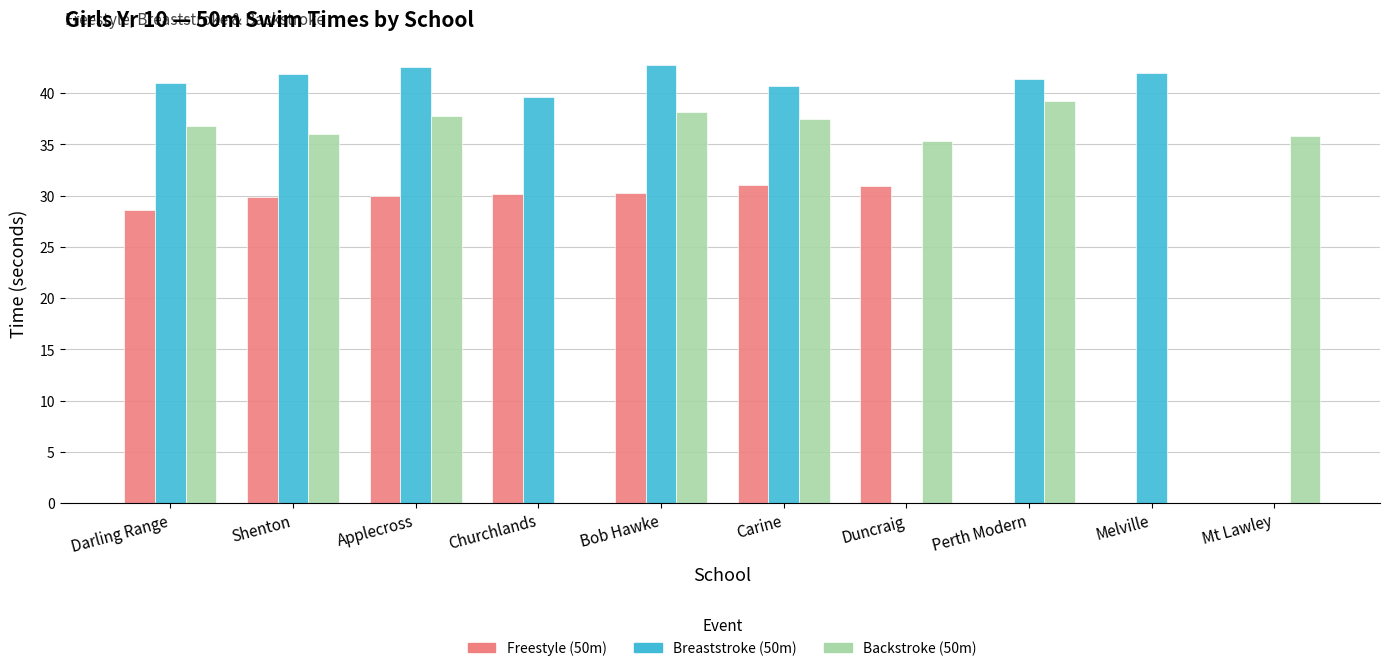

Is it true that Breaststroke (50m) equals 40.9 at Darling Range?

True